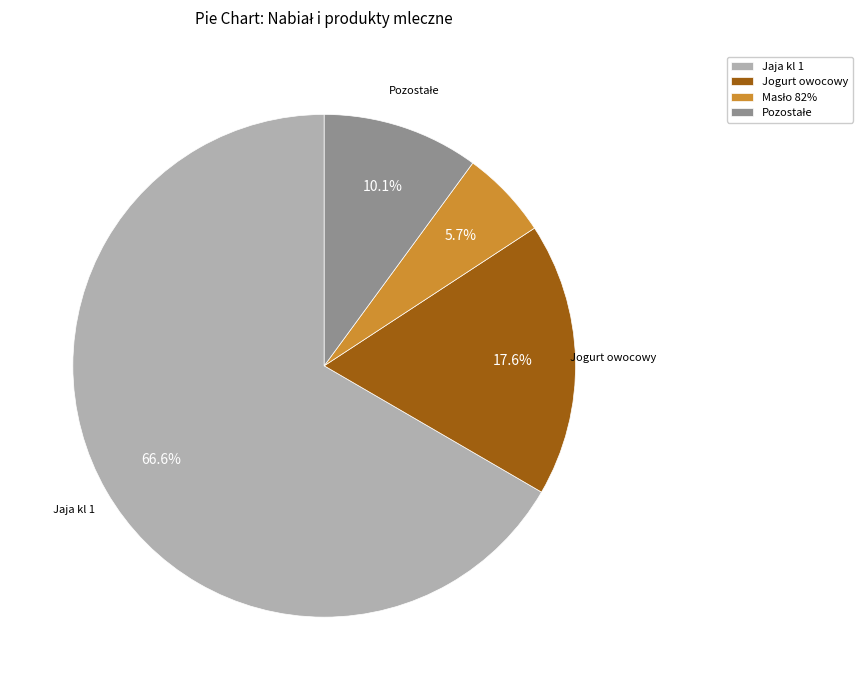

Between Jaja kl 1 and Jogurt owocowy, which is larger?

Jaja kl 1